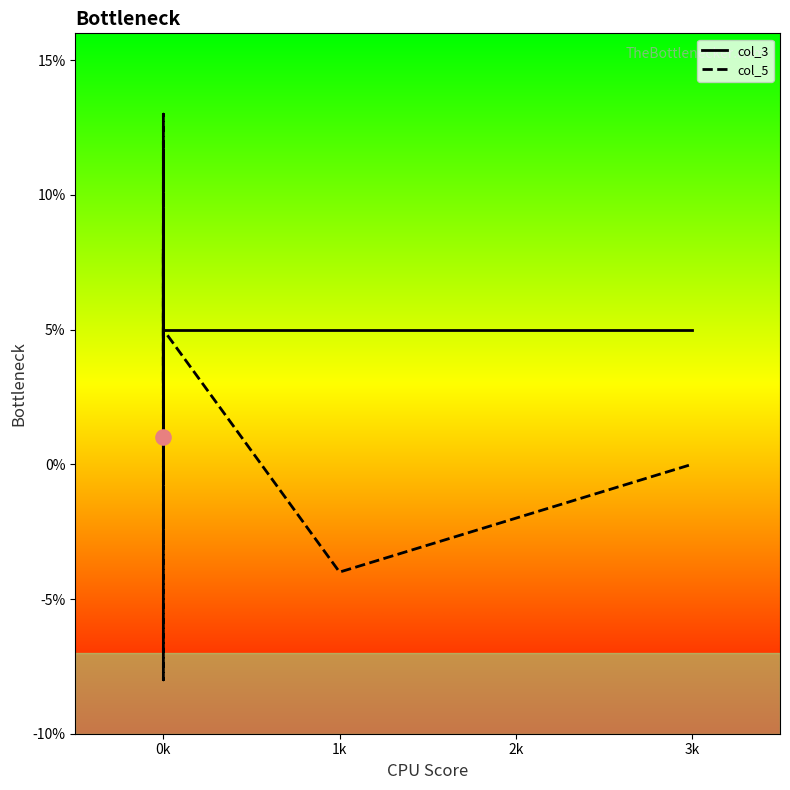

What are all the series names shown in the legend?

col_3, col_5